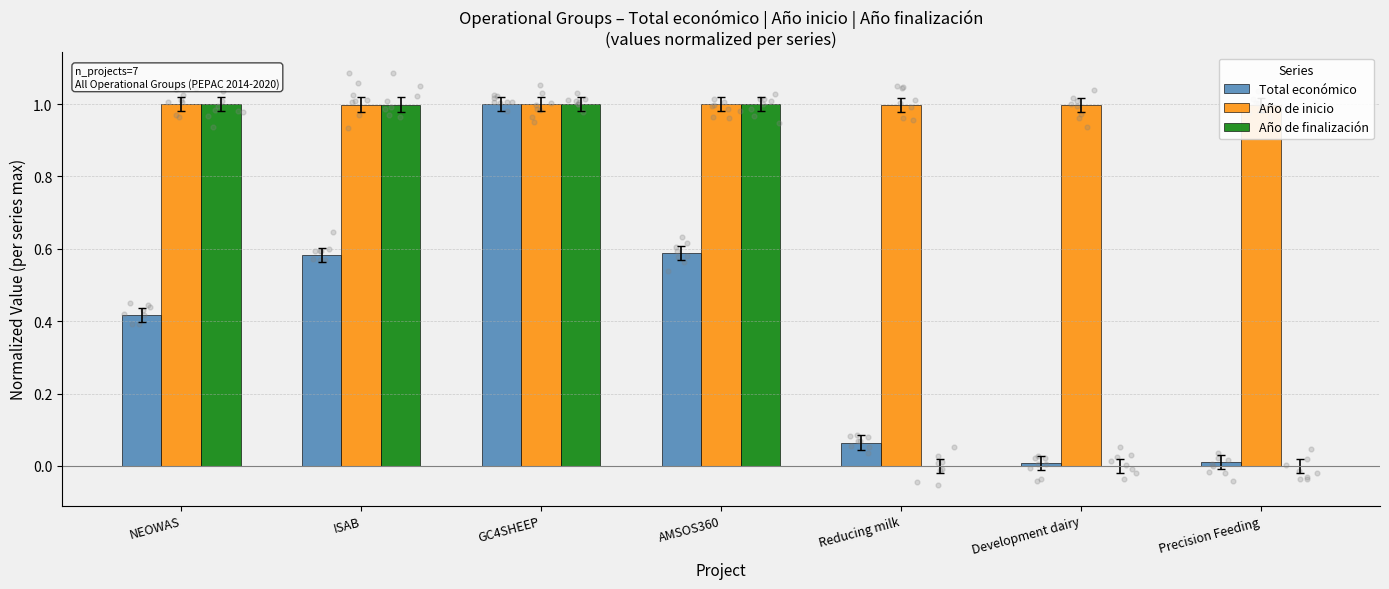

Which series has the widest spread of Y values?

Año de finalización